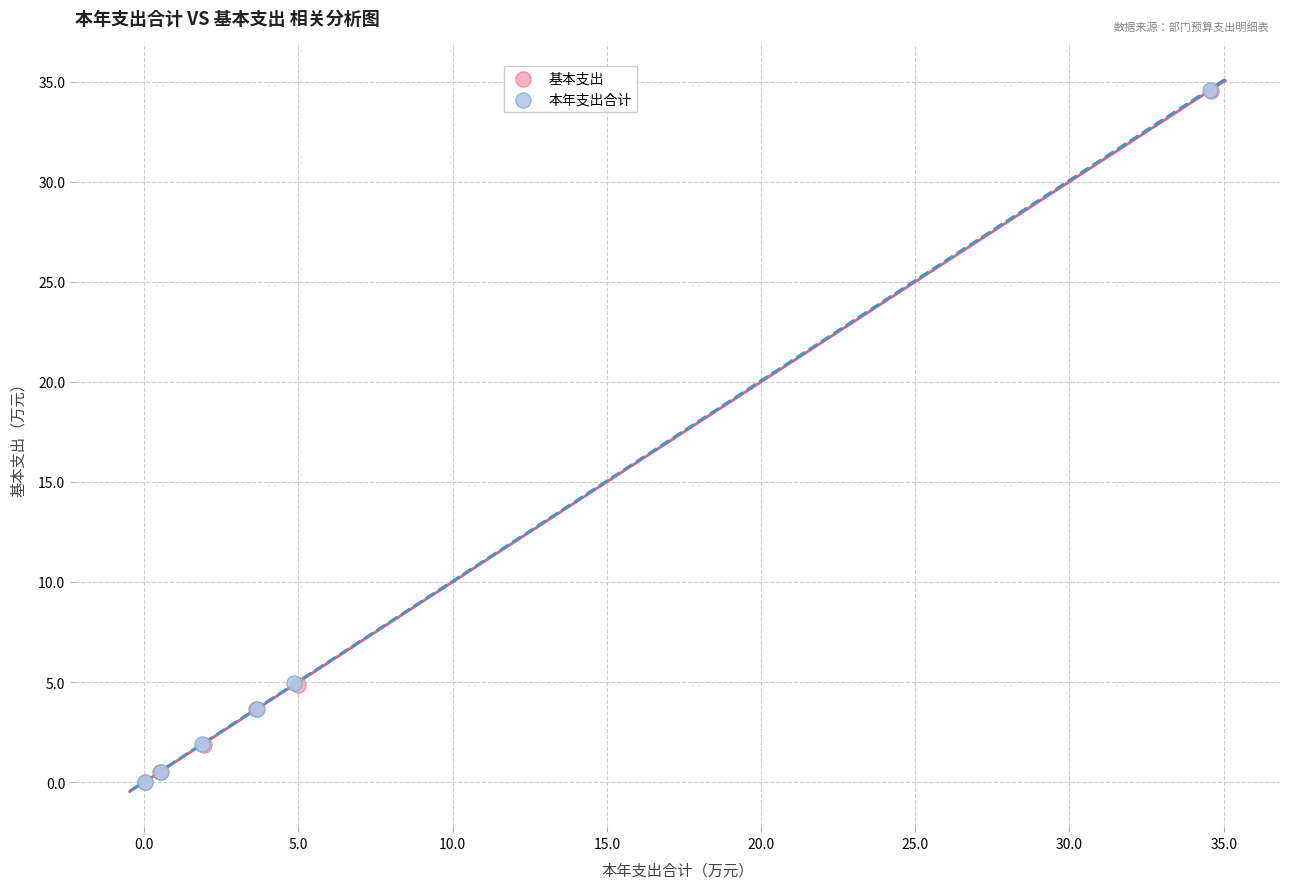

Which series has the widest spread of Y values?

本年支出合计